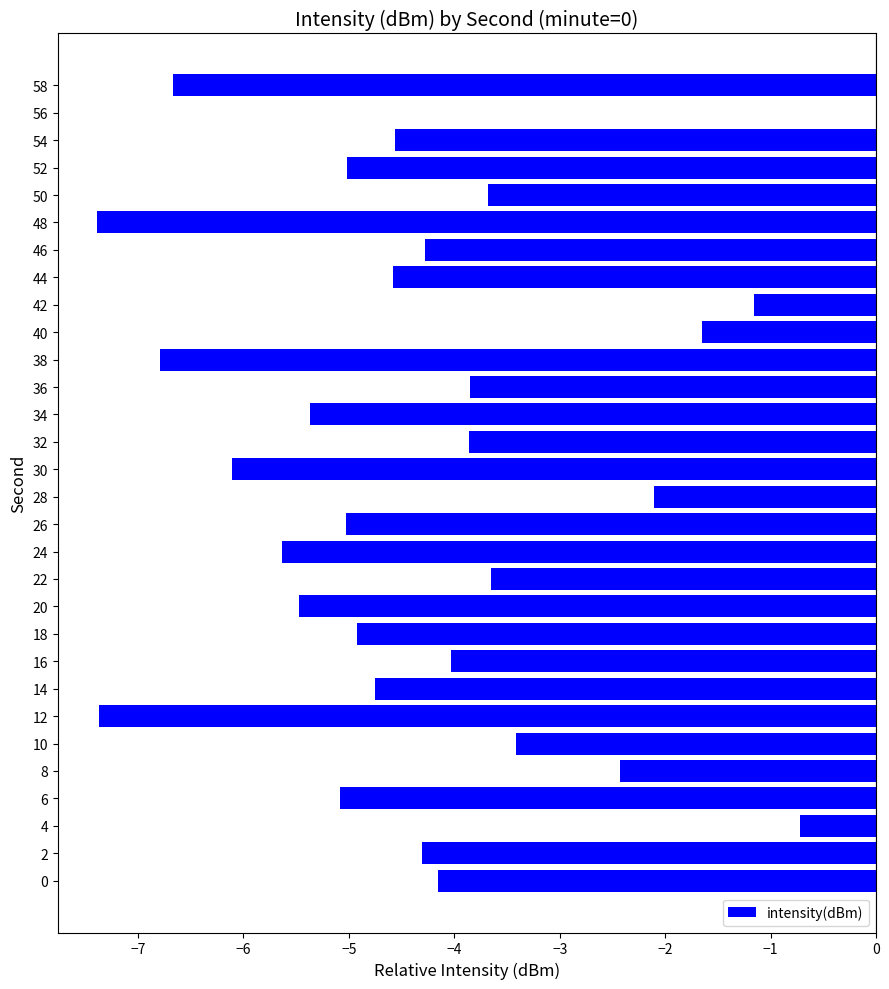

Read the value at 30.

-6.1